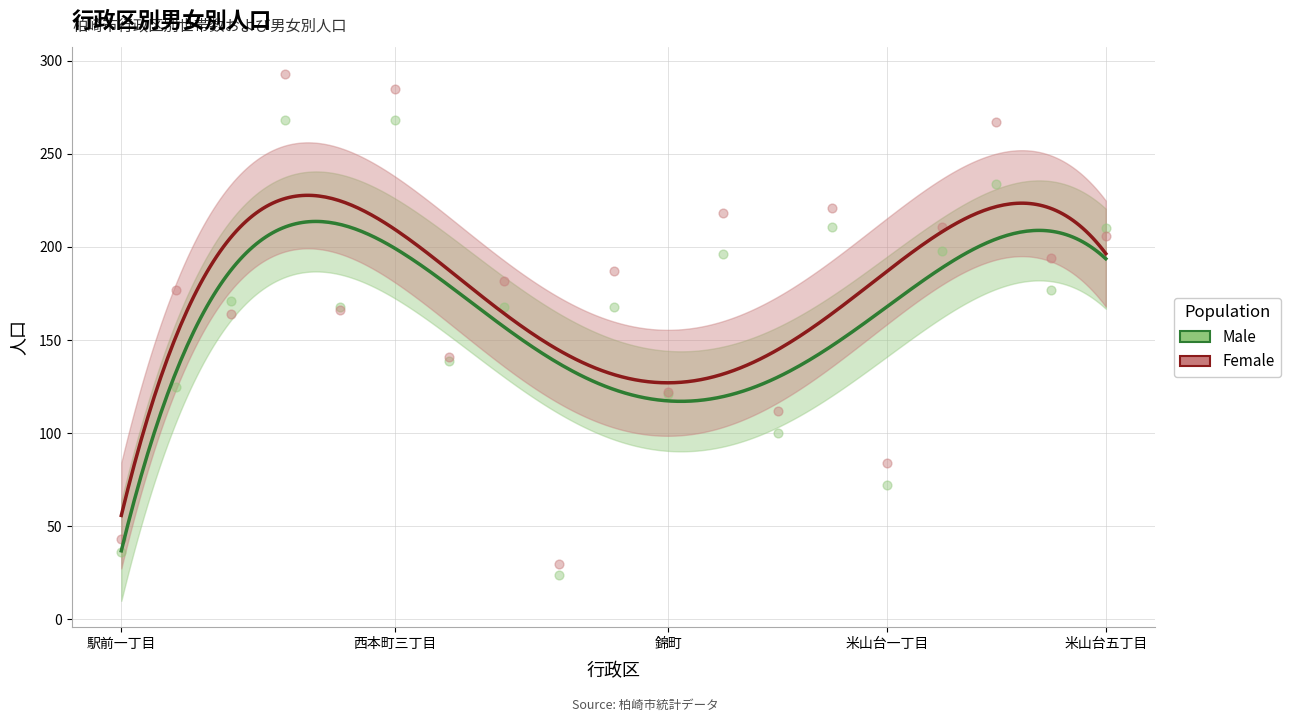

Is the value of Female Population at 駅前一丁目 greater than the value of Male Population at 西本町二丁目?

No